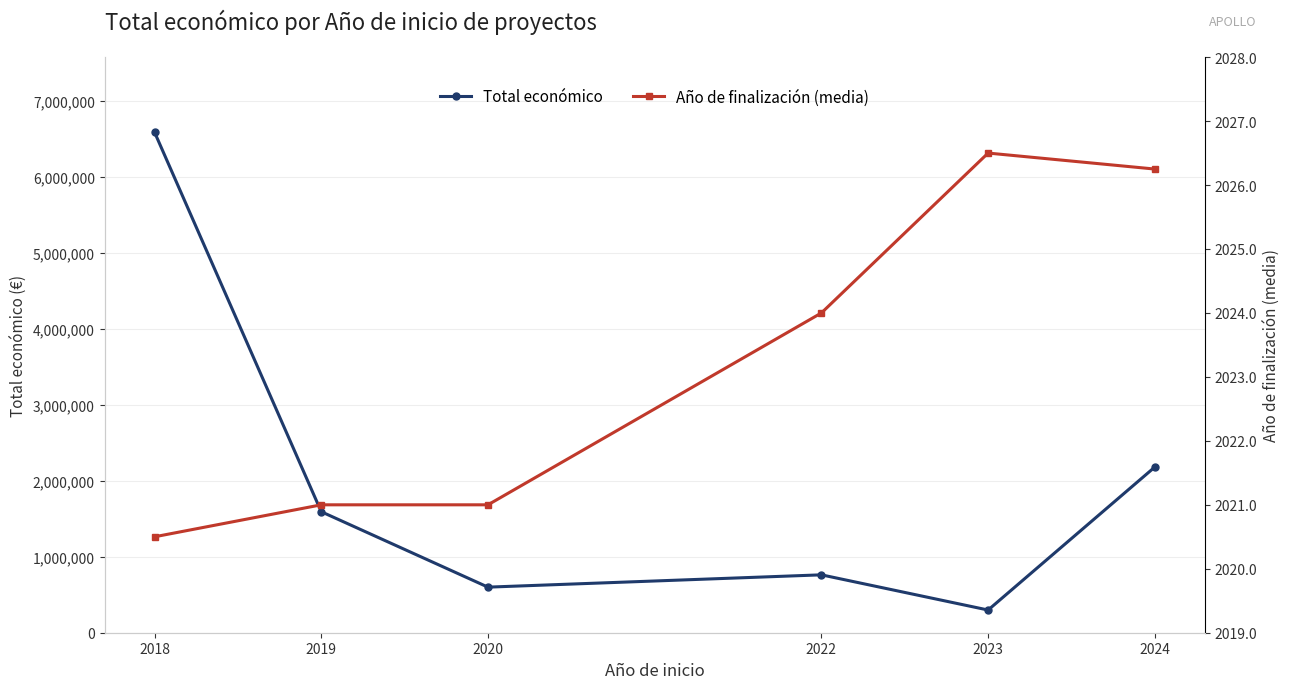

What is the highest value of the Año de finalización (media) series?

2026.5